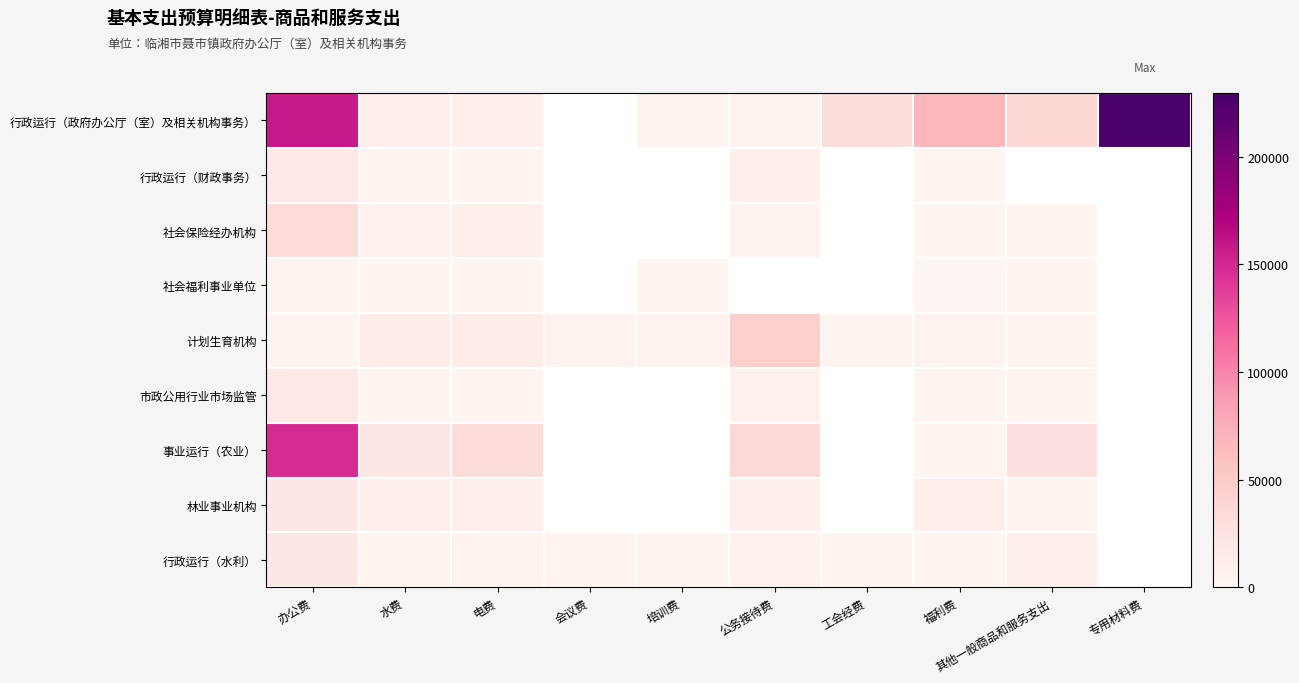

At how many categories does at least one series exceed 79015?

2